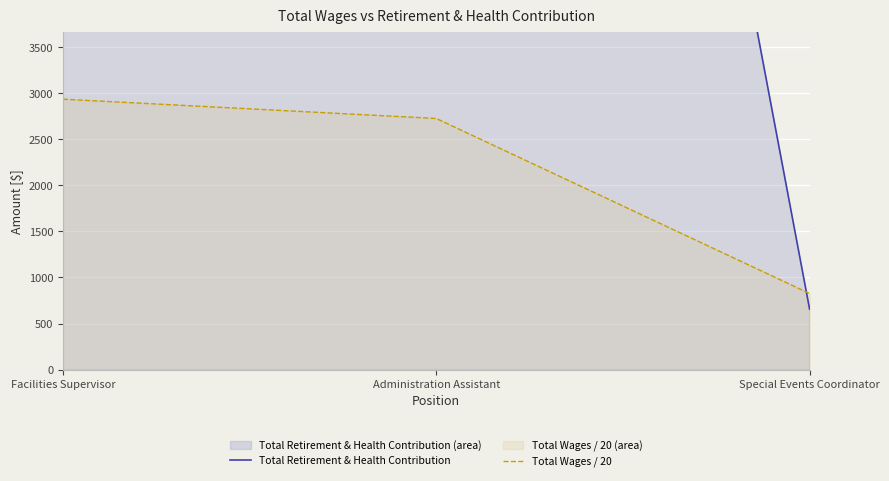

At which label does Total Wages / 20 first exceed 2726?

Facilities Supervisor